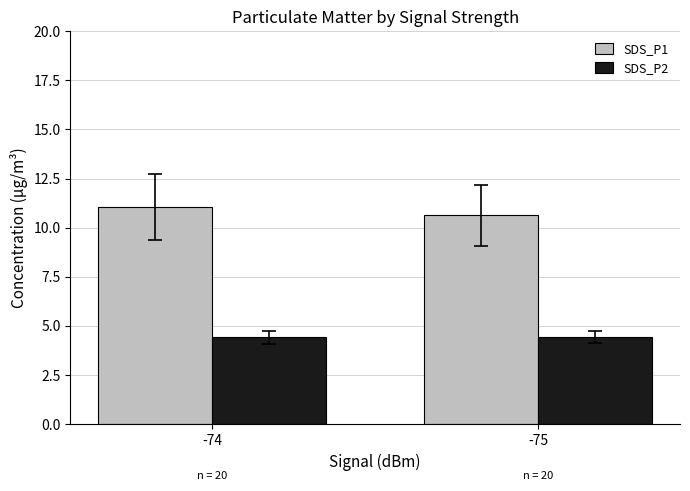

What is the average value of the SDS_P1 series?

10.8